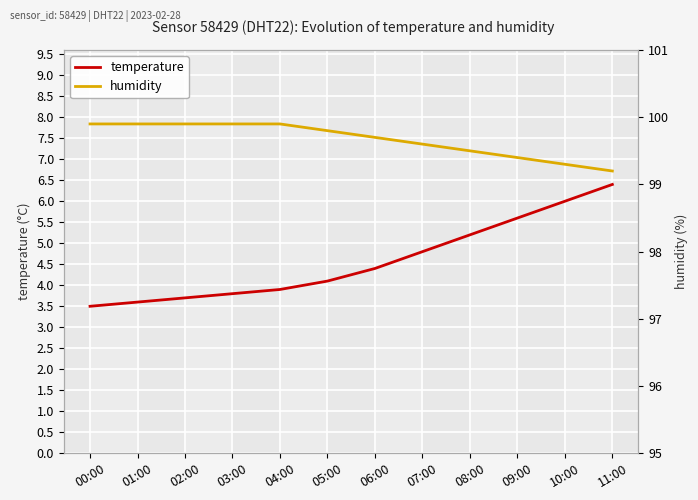

True or false: humidity and temperature intersect in this chart.

False